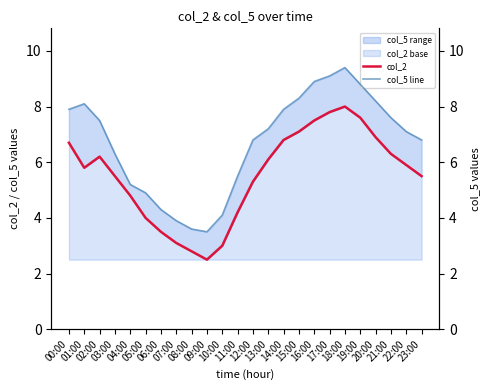

Reading left to right, list all the values displayed in this chart.

col_2: 6.7	5.8	6.2	5.5	4.8	4.0	3.5	3.1	2.8	2.5	3.0	4.2	5.3	6.1	6.8	7.1	7.5	7.8	8.0	7.6	6.9	6.3	5.9	5.5
col_5 line: 7.9	8.1	7.5	6.3	5.2	4.9	4.3	3.9	3.6	3.5	4.1	5.5	6.8	7.2	7.9	8.3	8.9	9.1	9.4	8.8	8.2	7.6	7.1	6.8